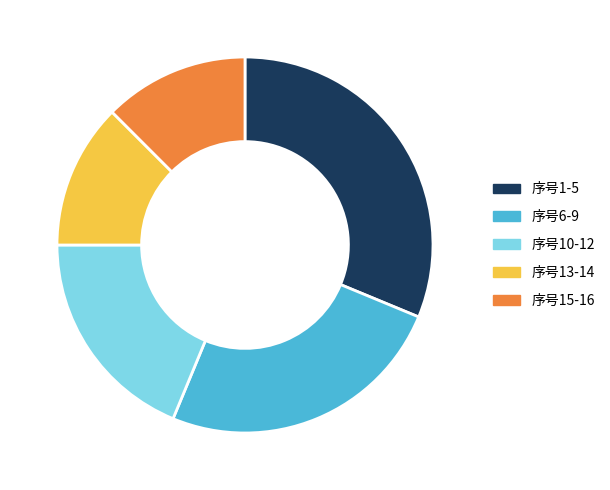

Is there any slice that represents more than half of the pie?

No